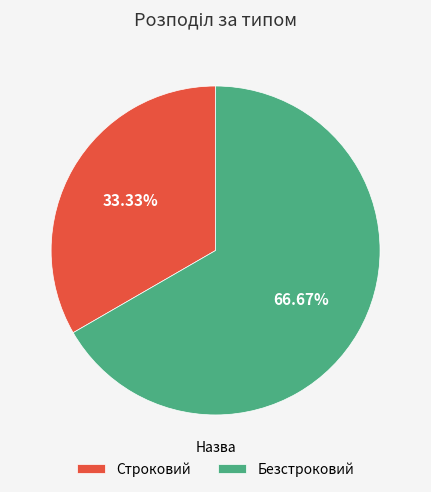

What percentage is the Строковий slice, to the nearest percent?

33%